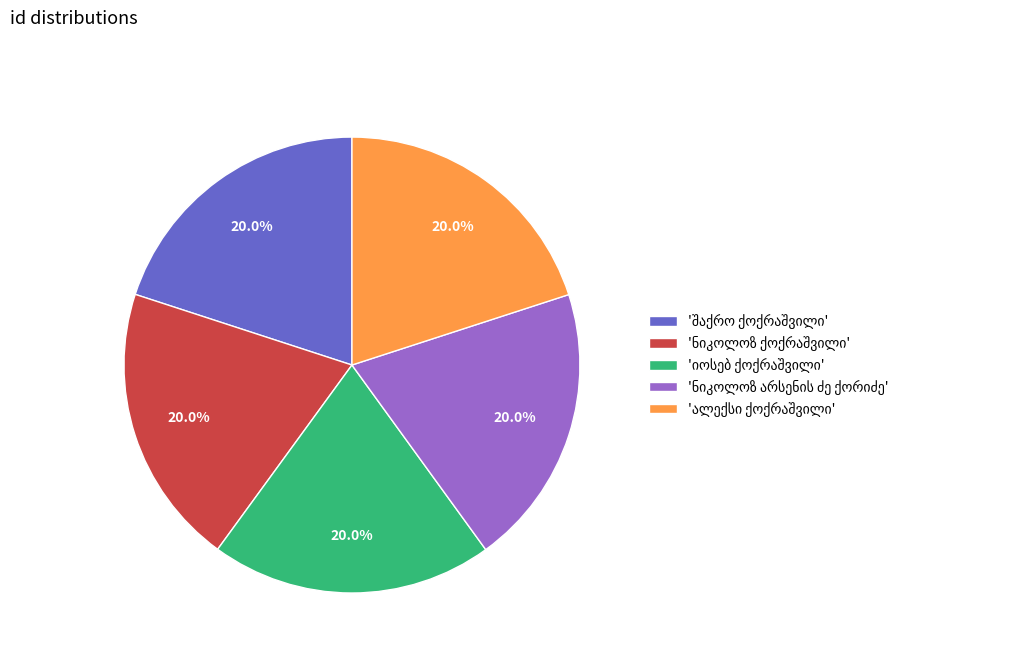

Does any single category account for the majority?

No